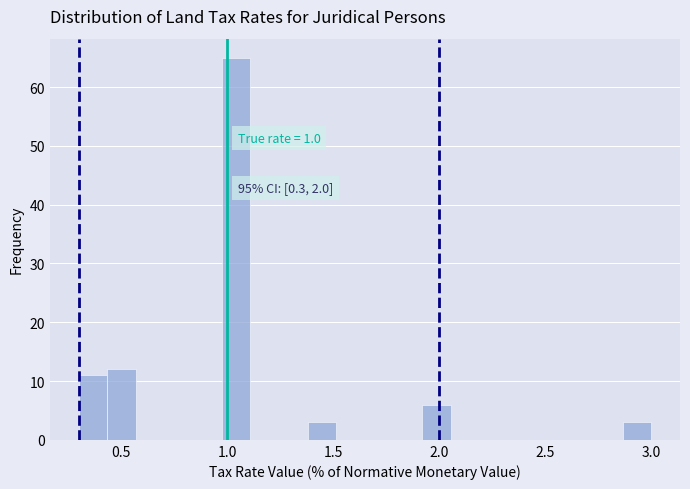

Around what value on the x-axis is the tallest bar? Give the approximate position of its centre, as read against the axis.

1.05